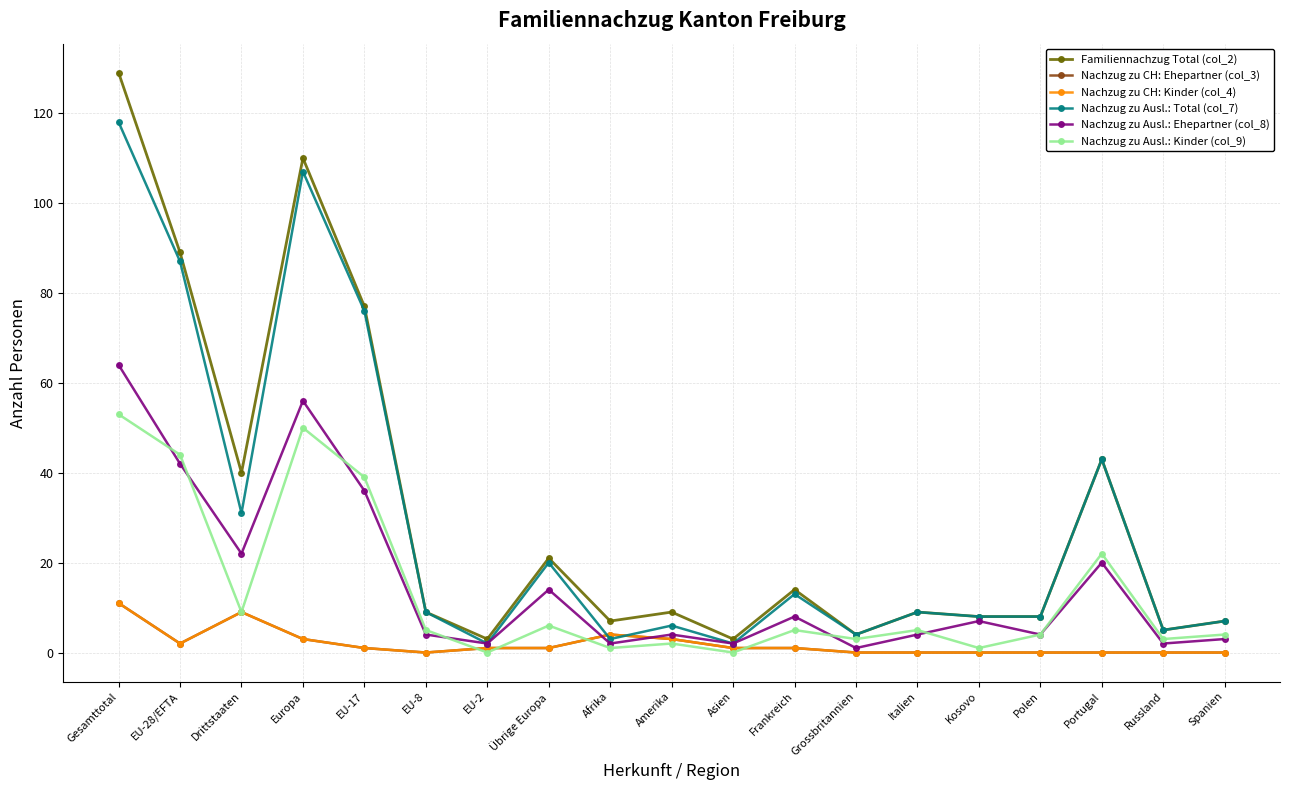

Does the chart have visible grid lines?

Yes